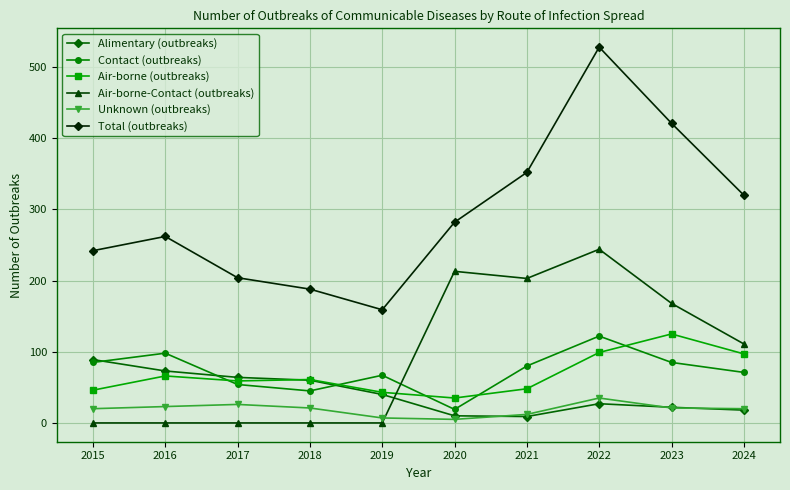

At which label does Contact (outbreaks) first exceed 80?

2015